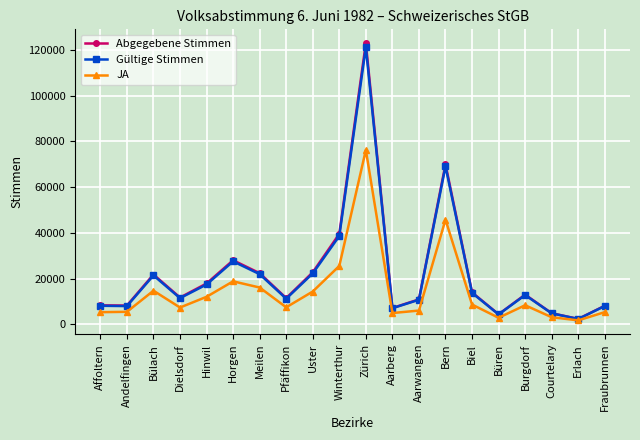

What is the label of the 13th point from the right?

Pfäffikon